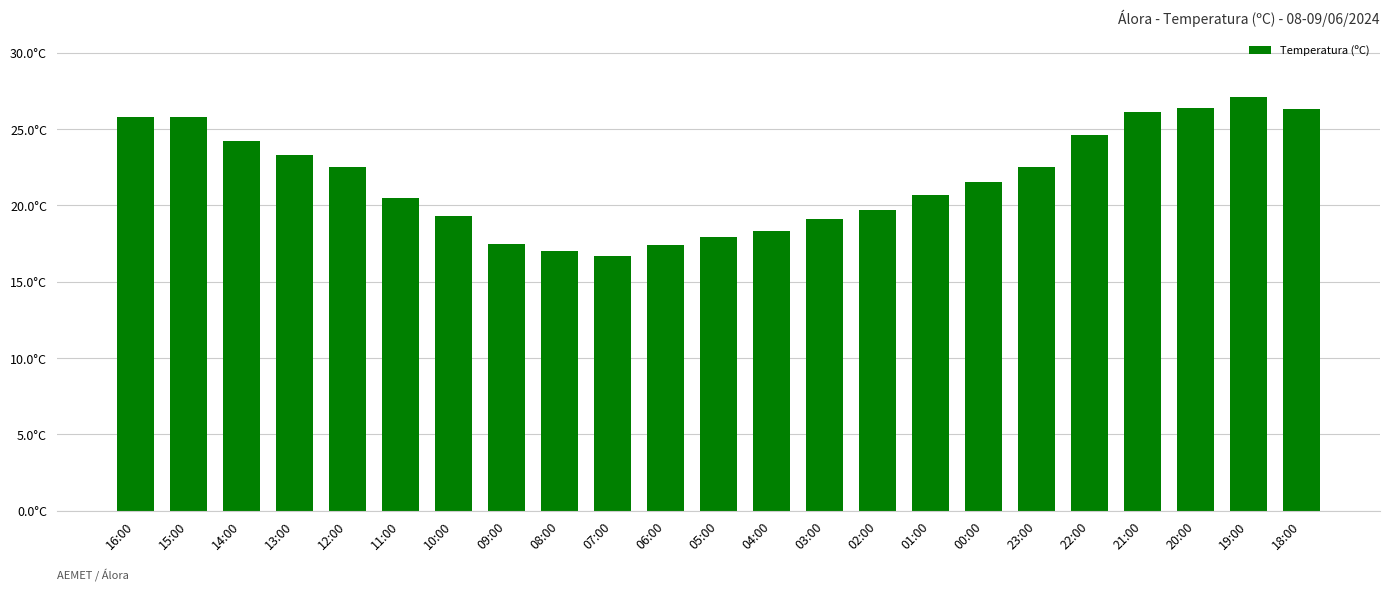

What is the approximate value at 04:00?

18.3